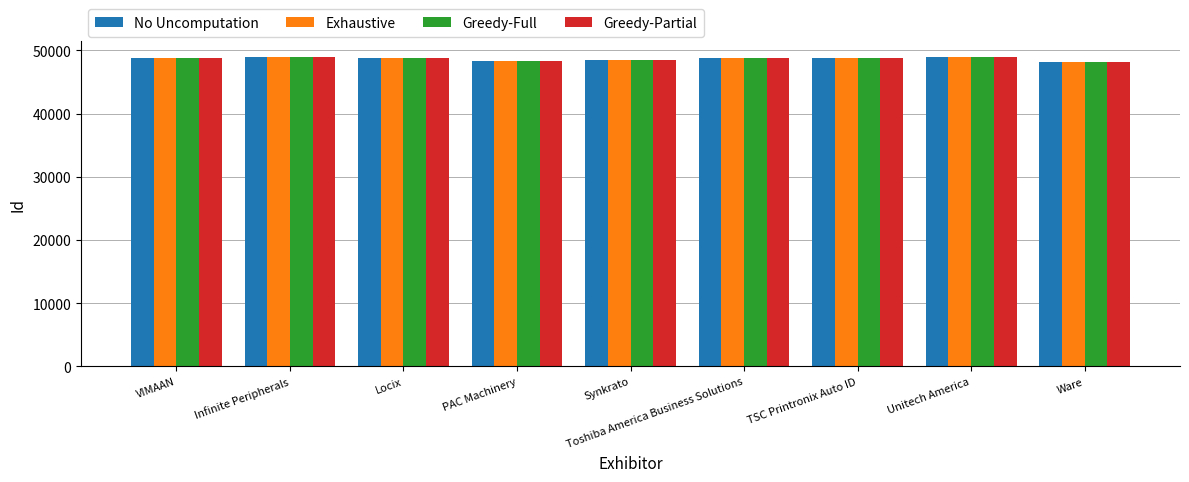

What is the label of the 5th bar from the left?

Synkrato